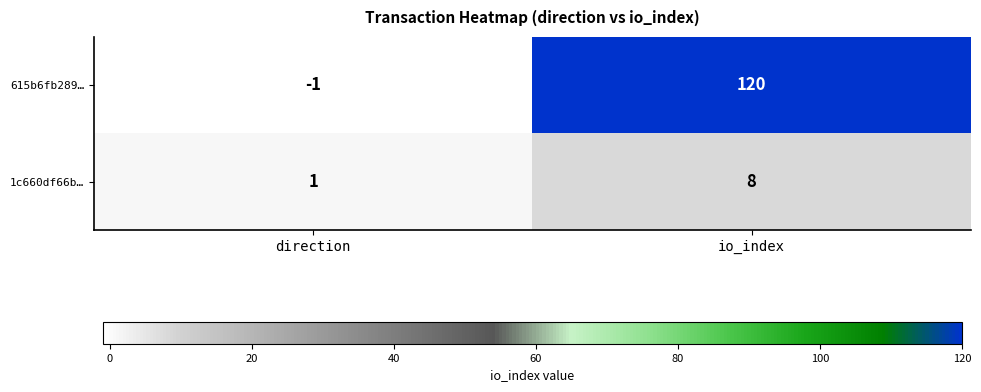

What is the sum of all 615b6fb289… values?

119